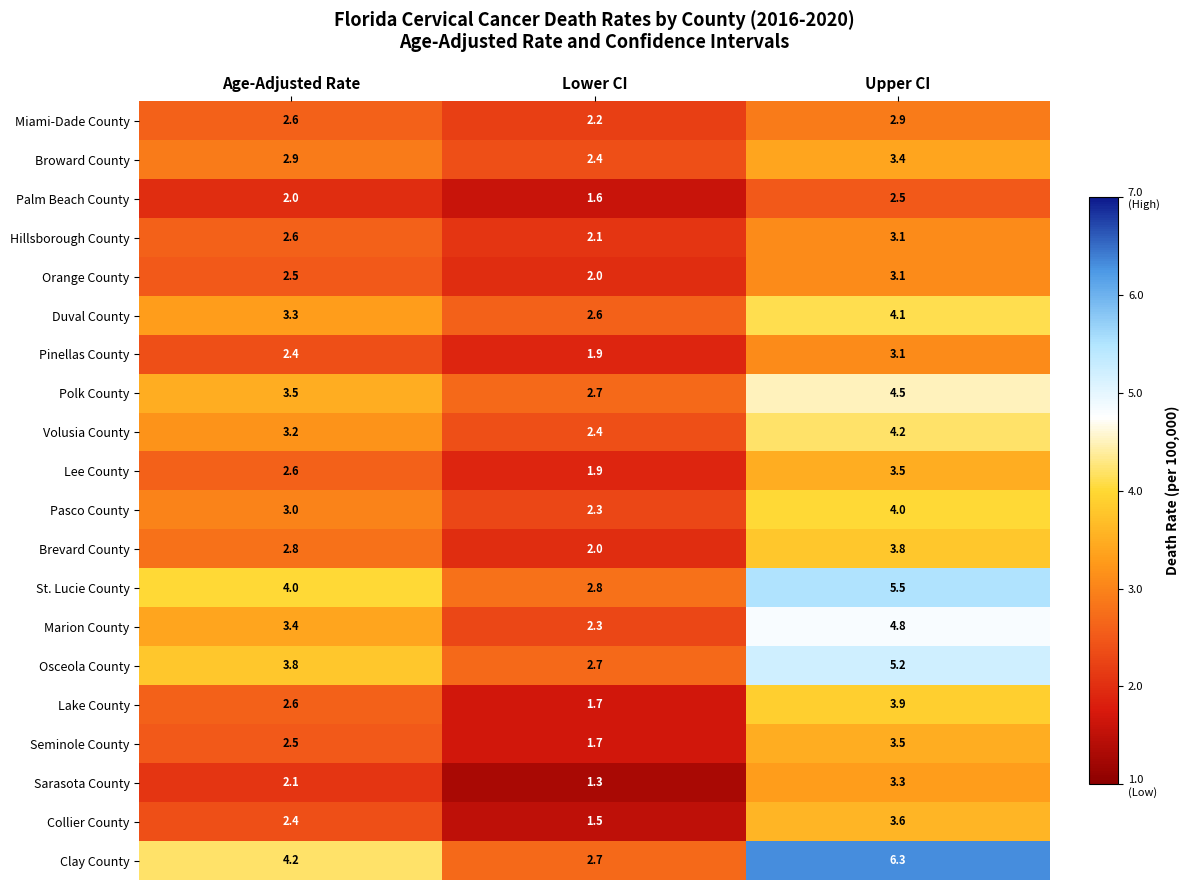

Is it true that St. Lucie County equals 5.5 at Upper CI?

True